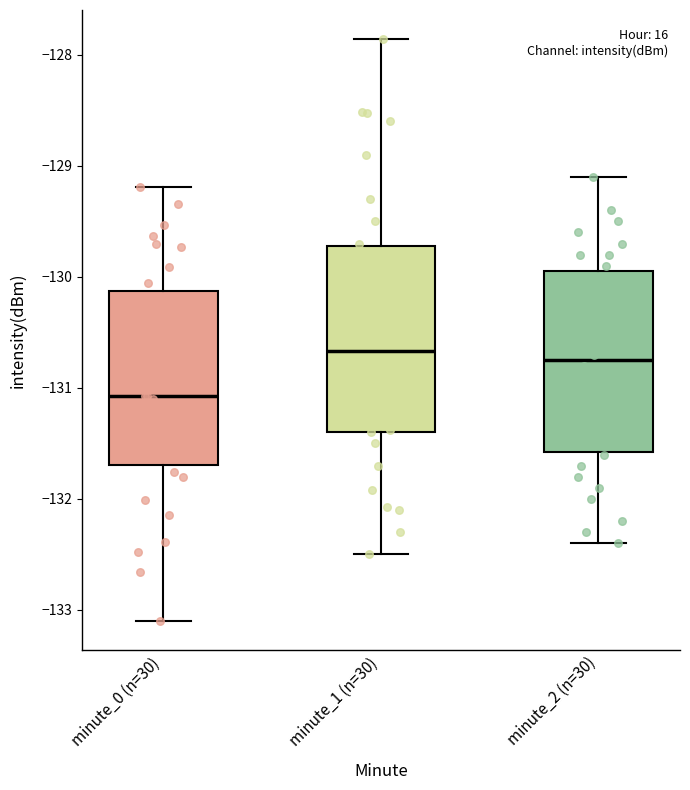

Reading left to right, read every box against the y-axis: the position of its median line, the range the box covers, and the ends of its whiskers. The values are not printed on the chart, so give them approximately, as read against the axis.

minute_0 (n=30): median -131.1, box -131.7 to -130.1, whiskers -133.1 to -129.2
minute_1 (n=30): median -130.7, box -131.4 to -129.7, whiskers -132.5 to -127.9
minute_2 (n=30): median -130.7, box -131.6 to -129.9, whiskers -132.4 to -129.1